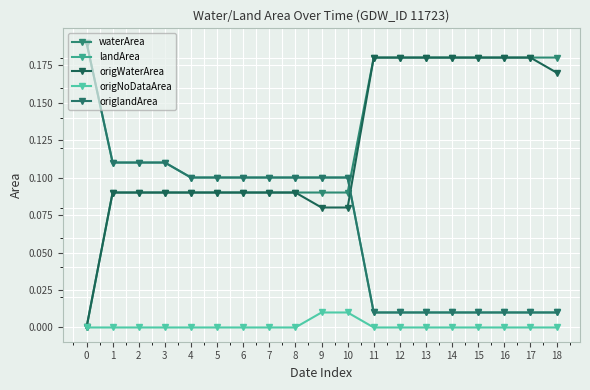

Does the chart have visible grid lines?

Yes